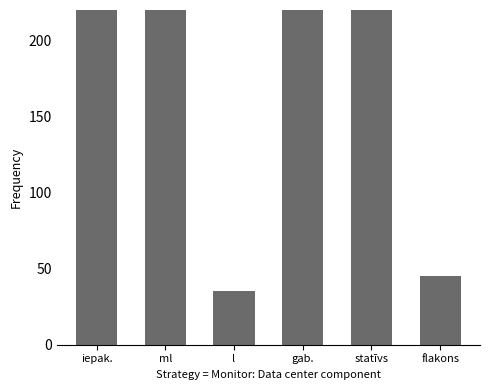

What is the difference between the values at flakons and l?

10